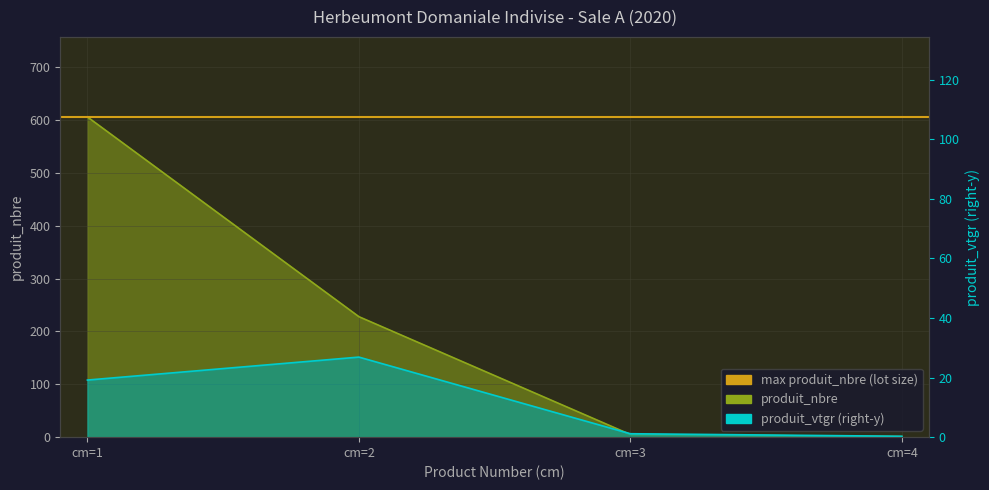

Which category has the lowest value across all series?

cm=4